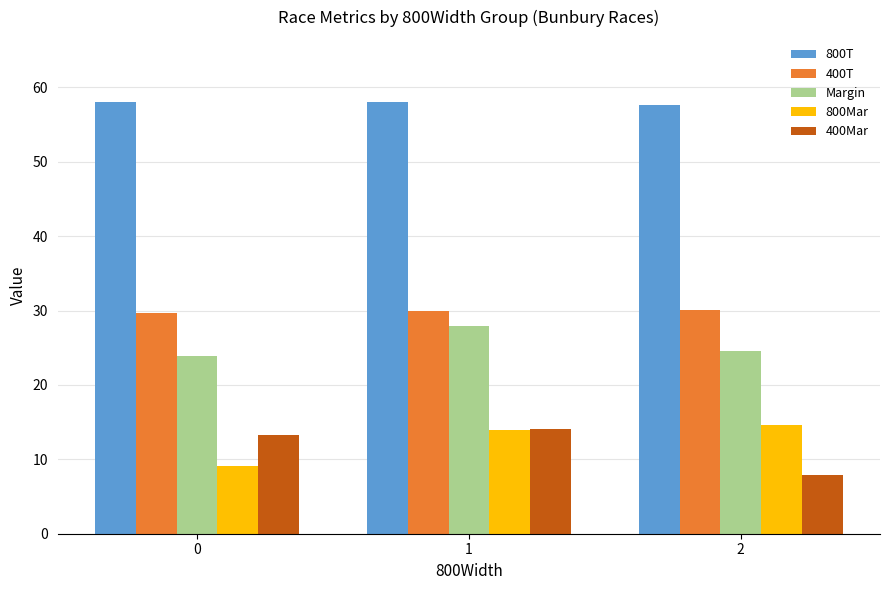

What is the value of the 400Mar bar at the 2nd from the left?

14.1